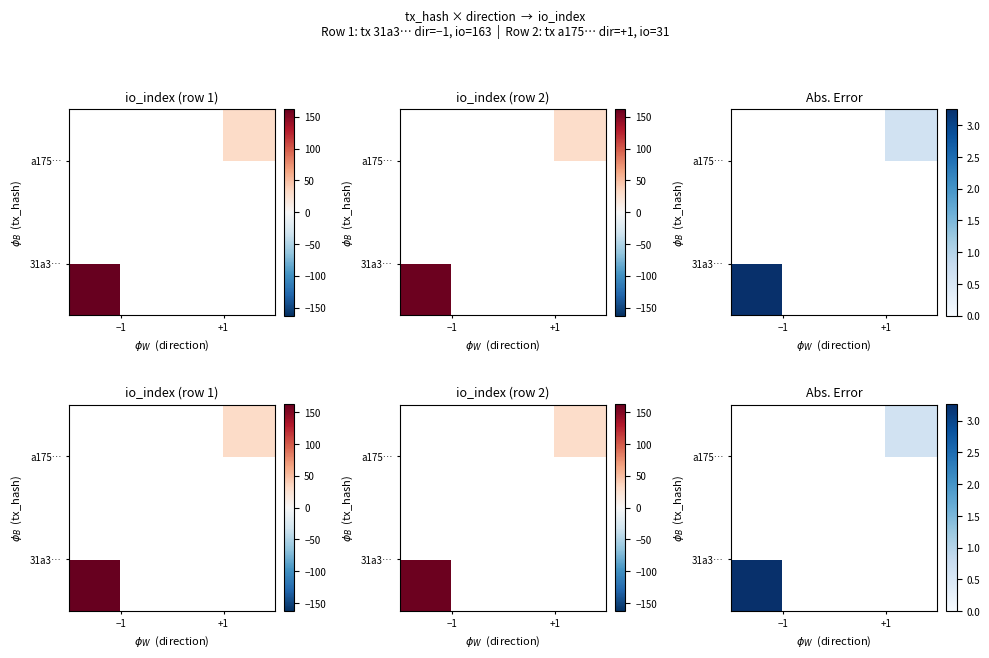

Is it true that a175… equals -0.3 at −1?

False